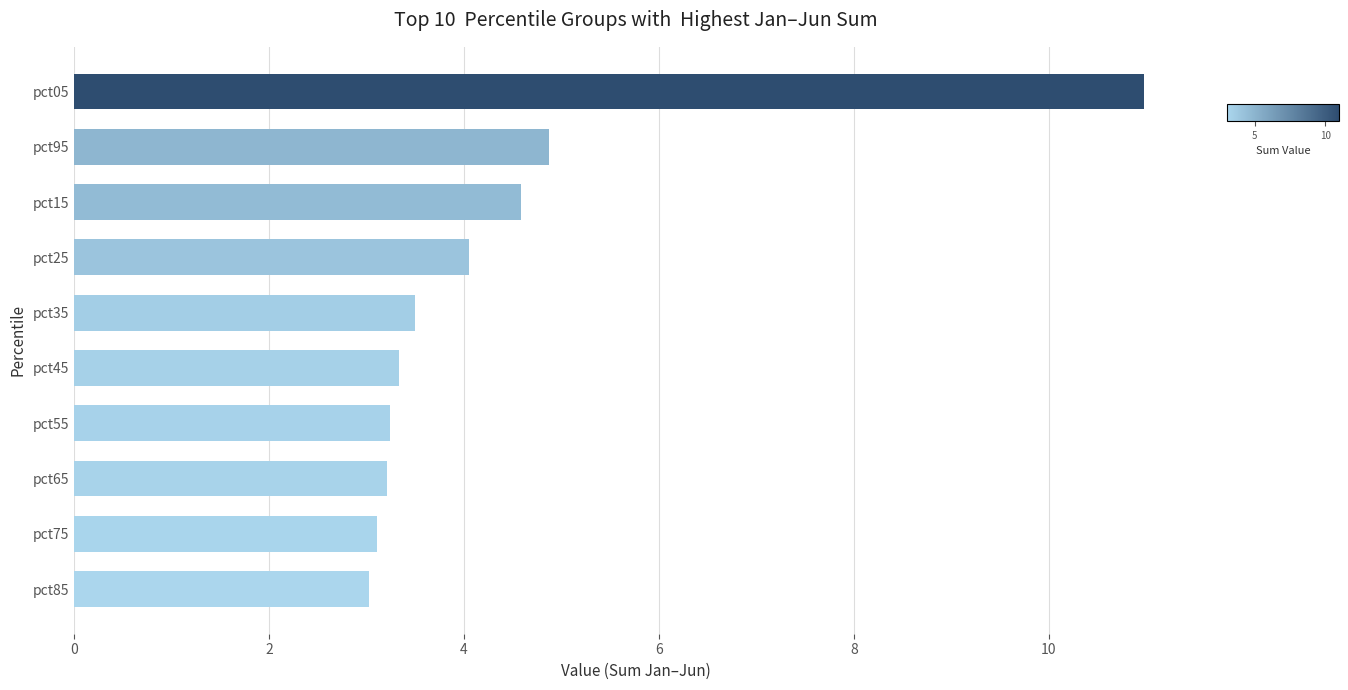

What position from the top is pct45?

6